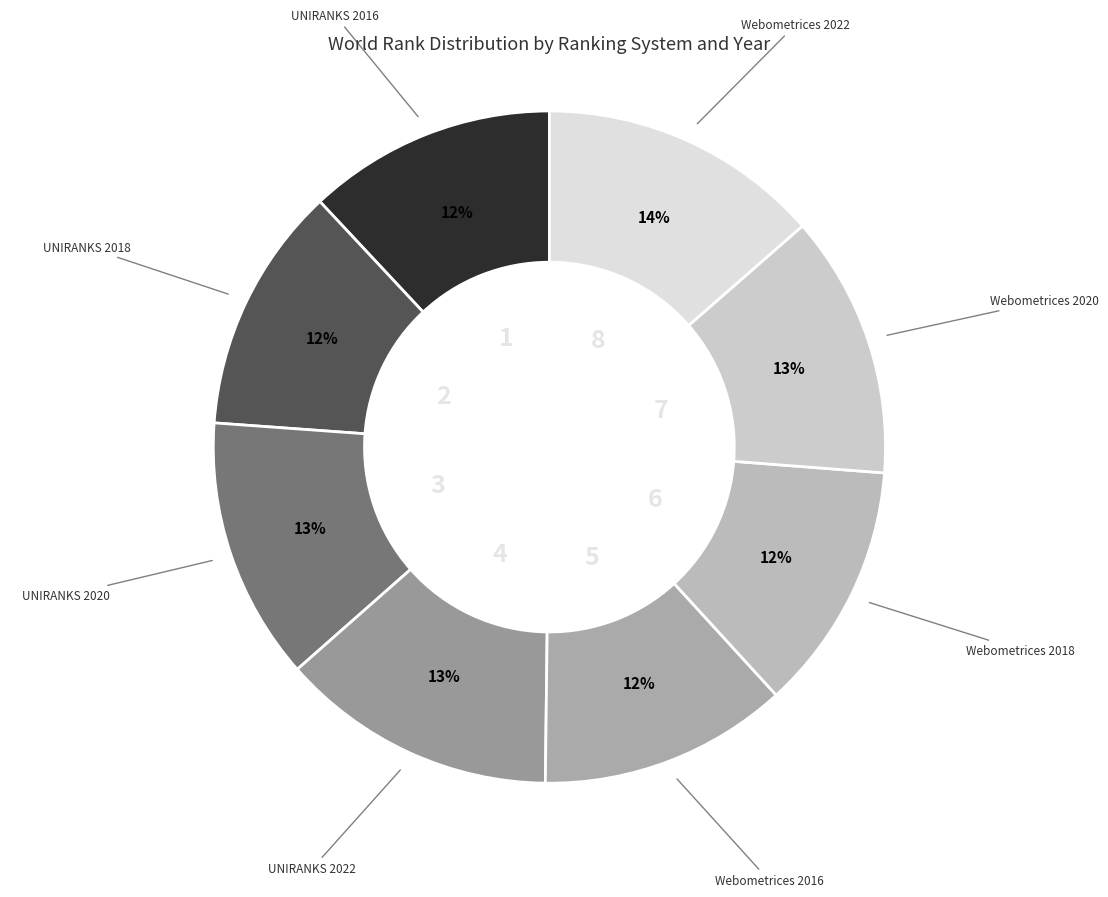

How many segments does this pie chart have?

8